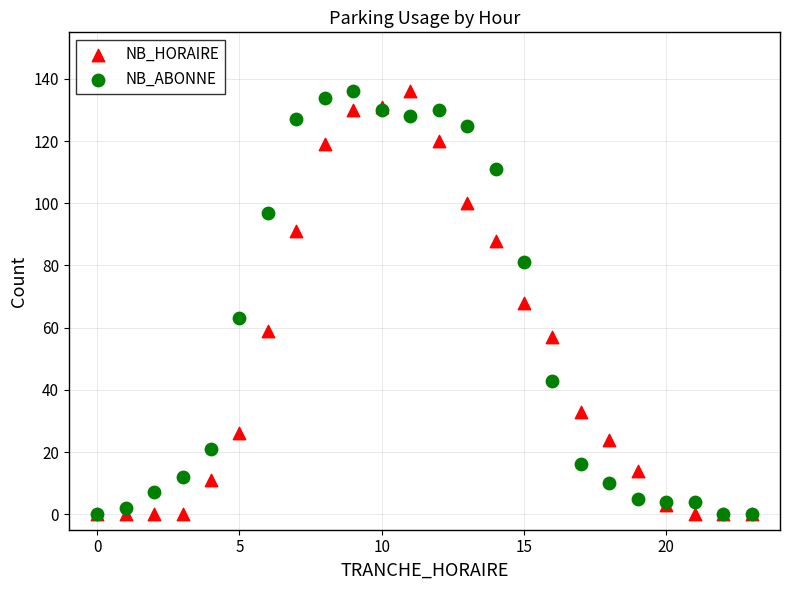

What are all the series names shown in the legend?

NB_HORAIRE, NB_ABONNE